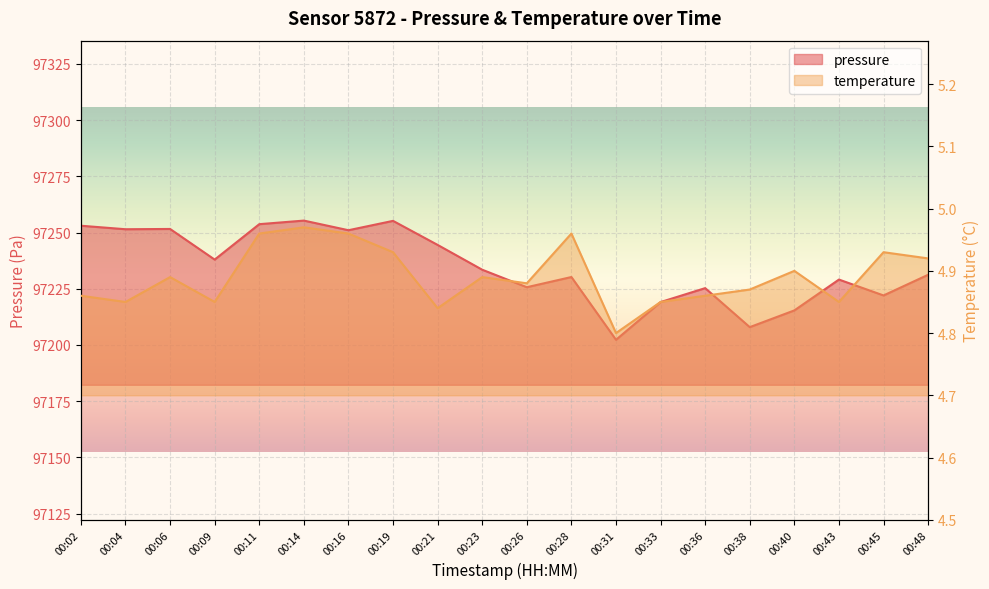

What is the sum of the temperature values at 00:36 and 00:09?

9.7